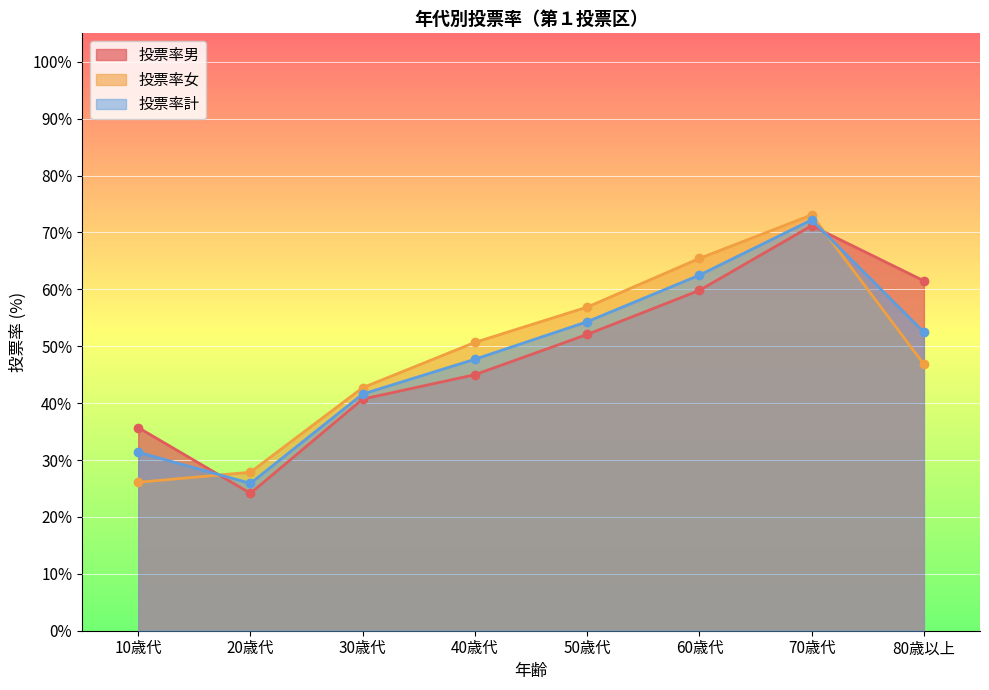

Which series has the widest spread of values?

投票率男